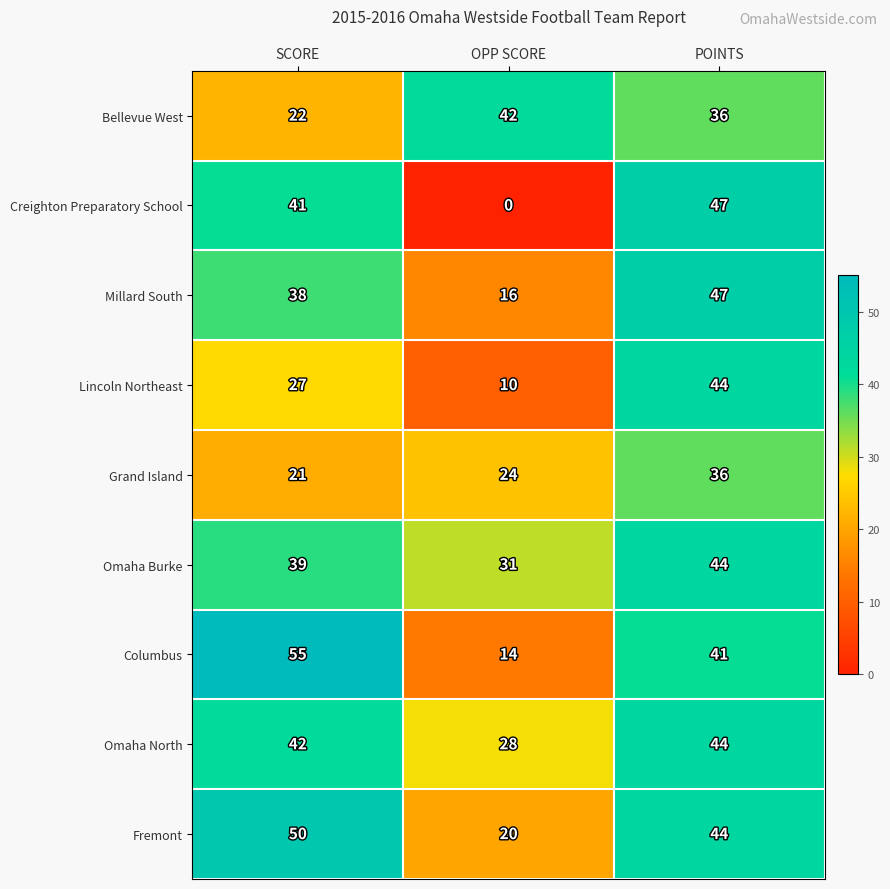

At which label is Fremont closest to 35?

POINTS